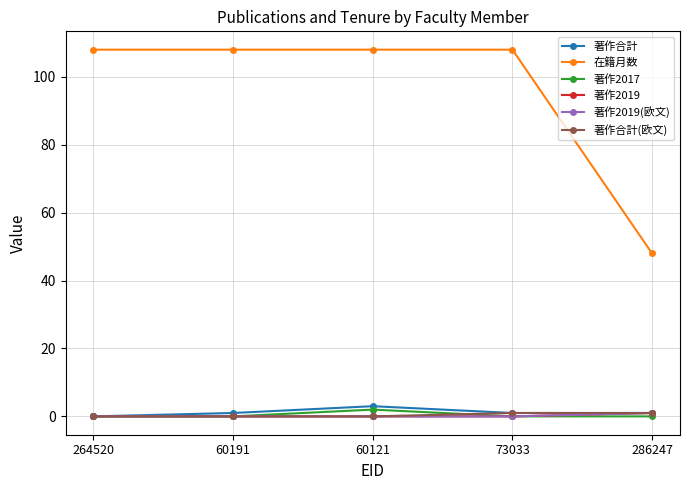

Does the chart have visible grid lines?

Yes